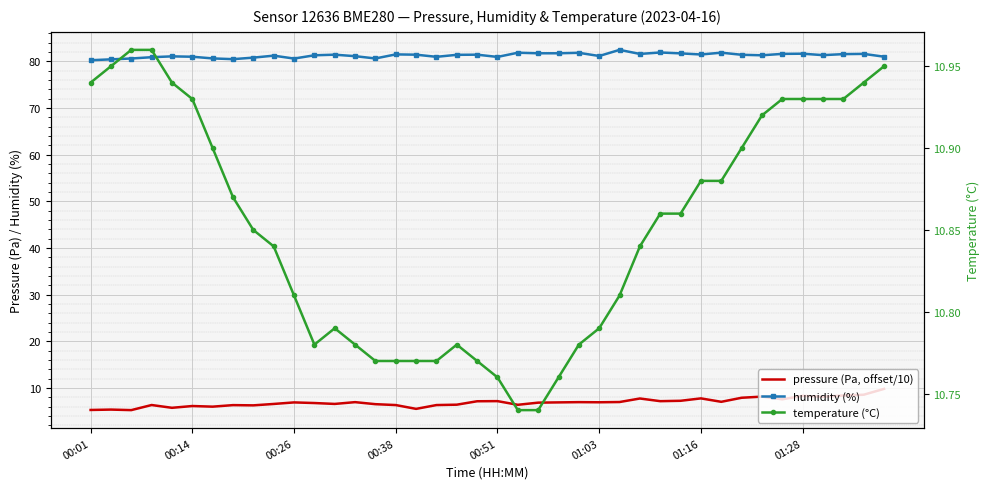

True or false: pressure (Pa, offset/10) and humidity (%) intersect in this chart.

False